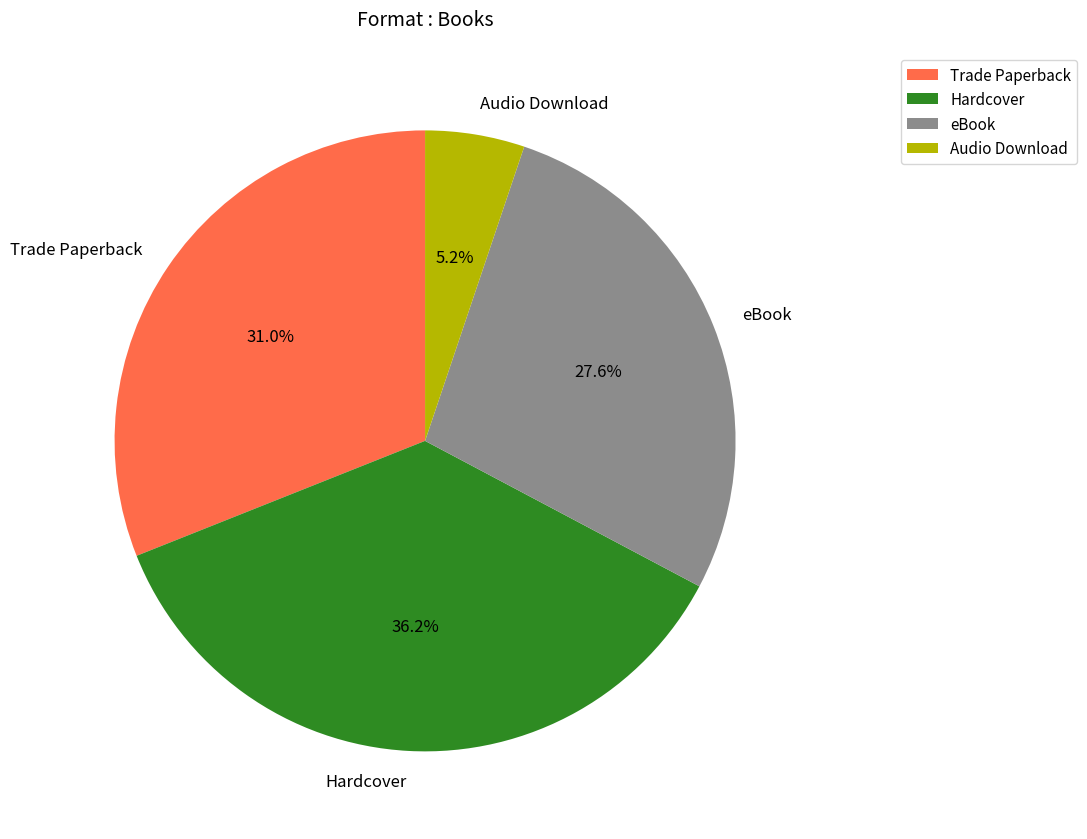

To the nearest percent, what is the combined percentage of eBook and Audio Download?

33%